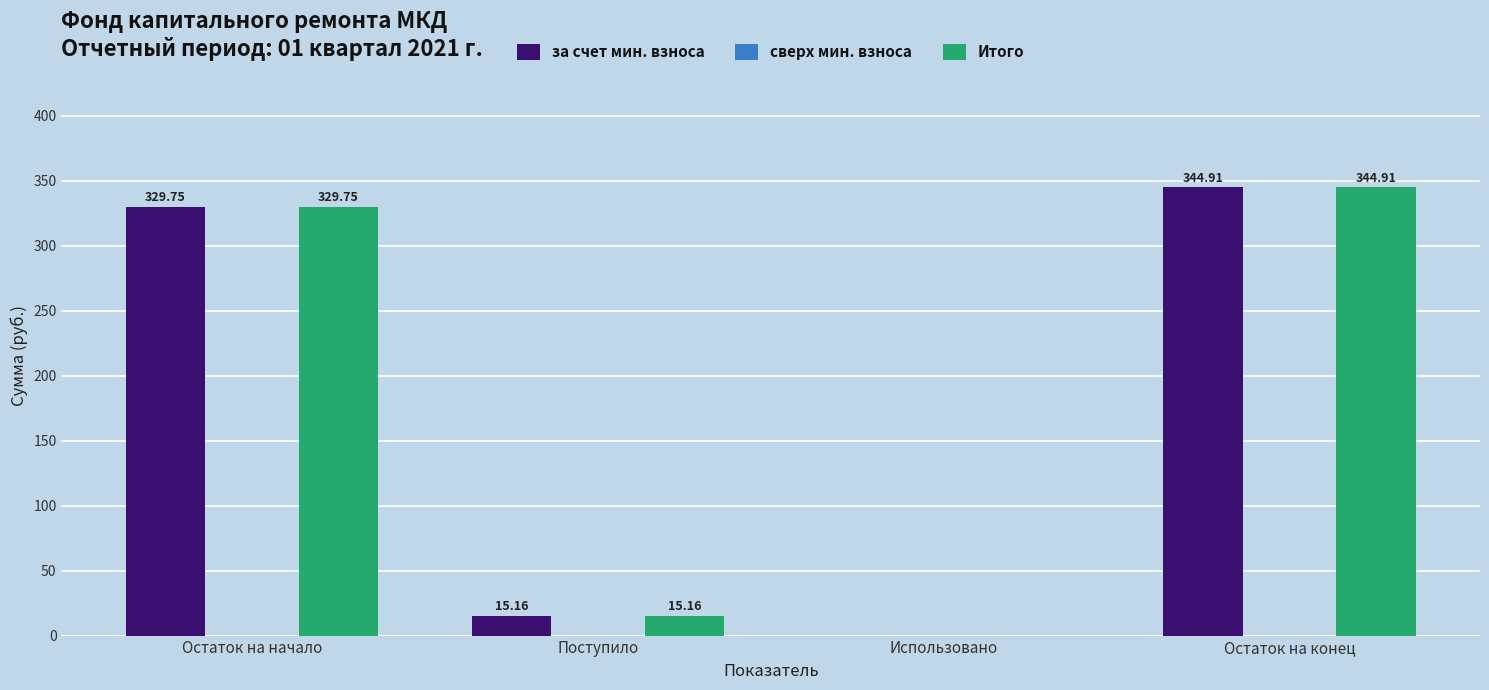

What is the sum of all за счет мин. взноса values?

689.8